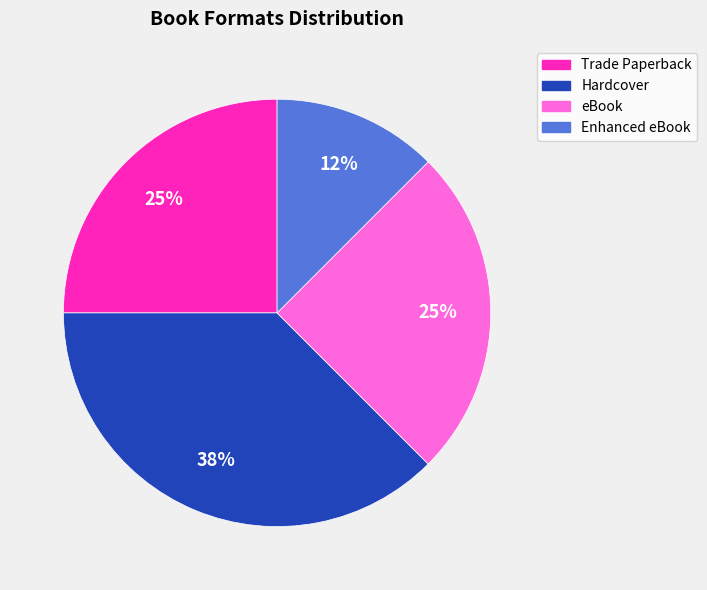

Between Hardcover and eBook, which is larger?

Hardcover